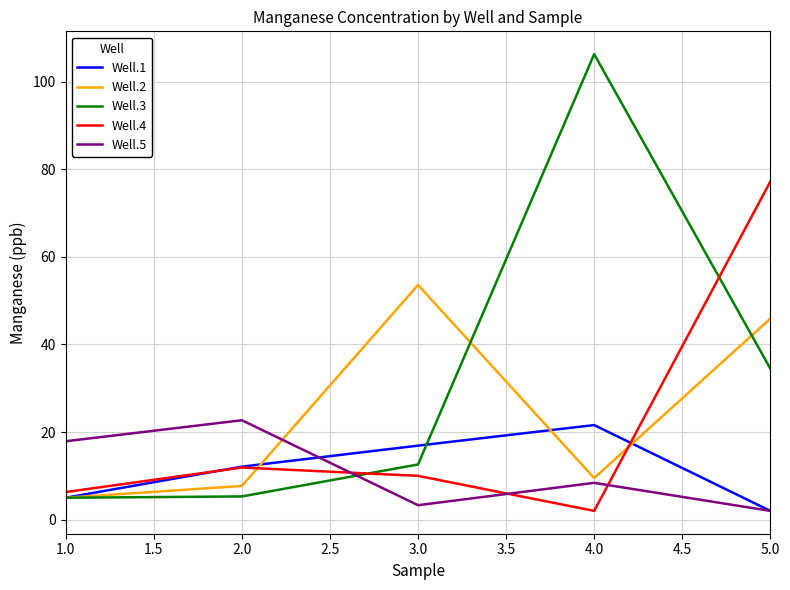

What is the difference between the maximum and minimum values in the Well.2 series?

48.6